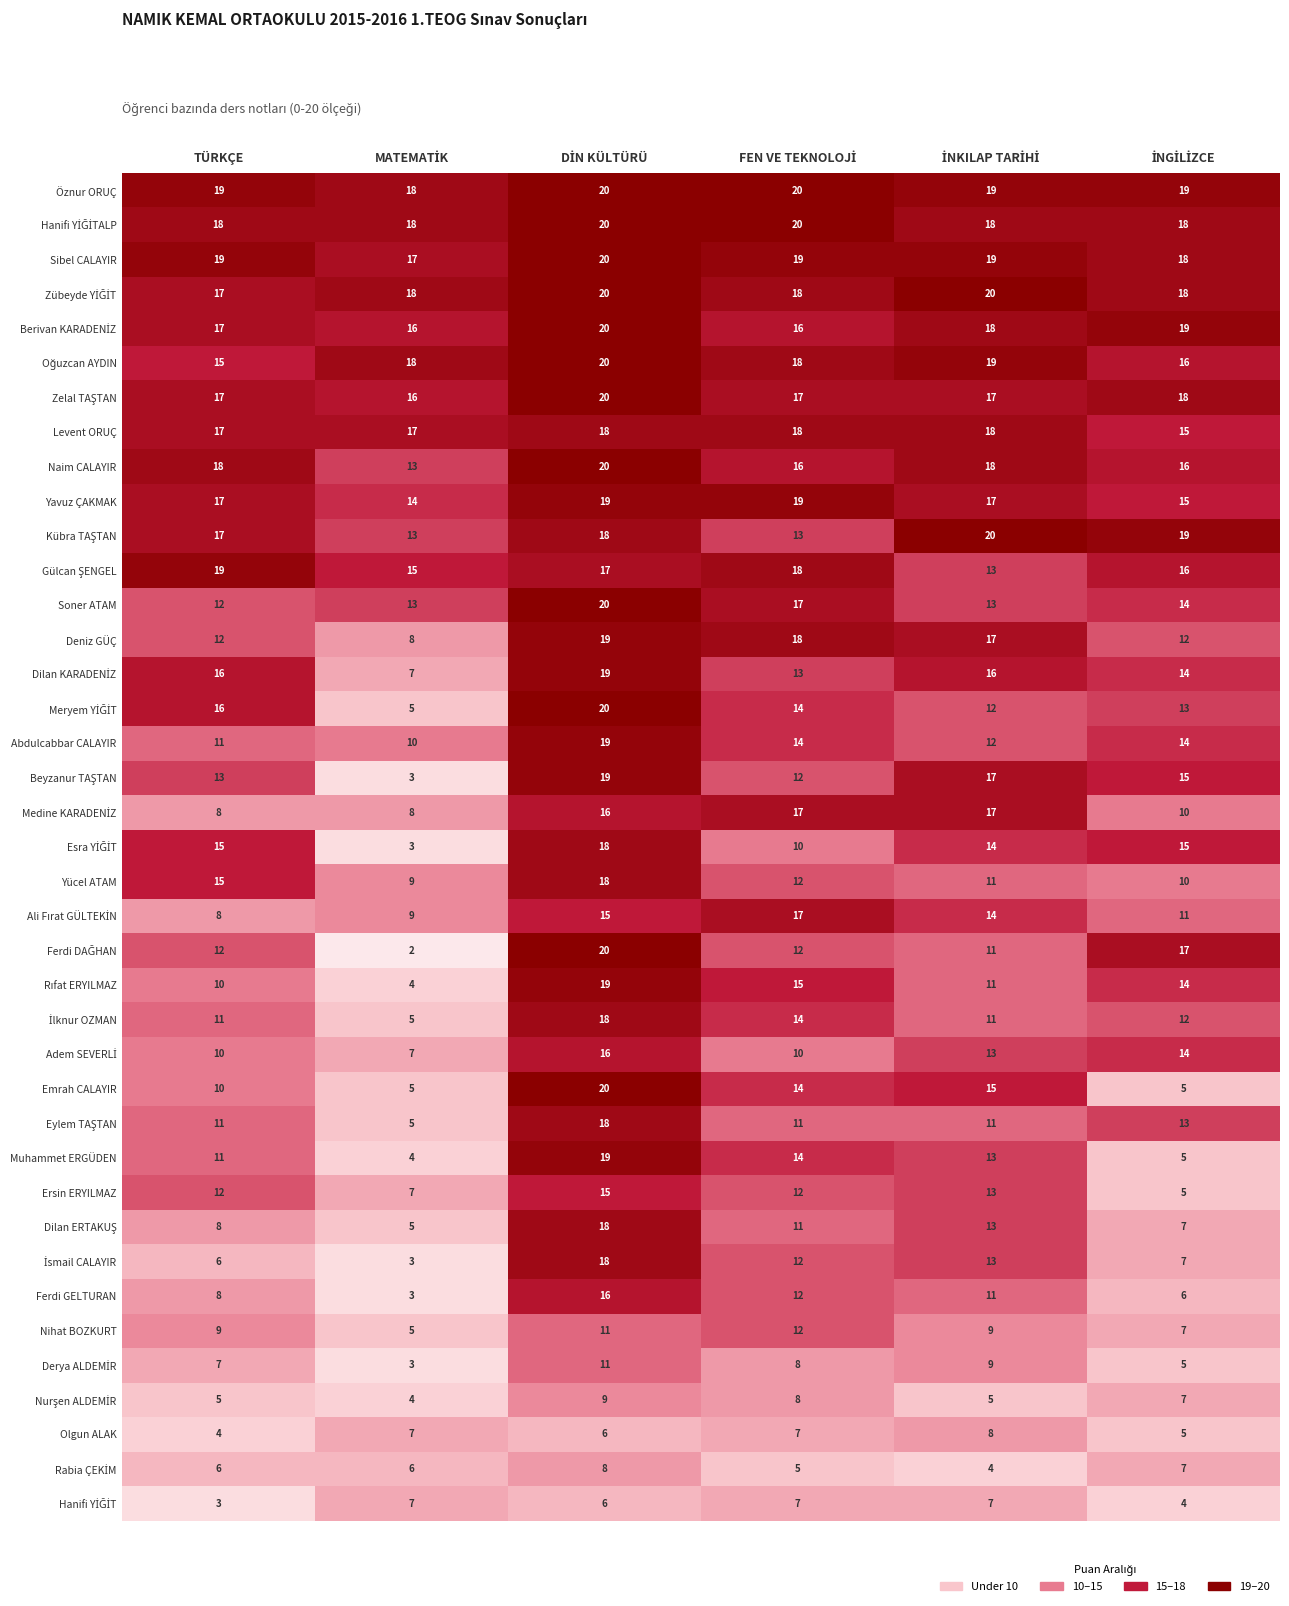

What is the difference between the second highest and minimum values in the Yücel ATAM series?

6